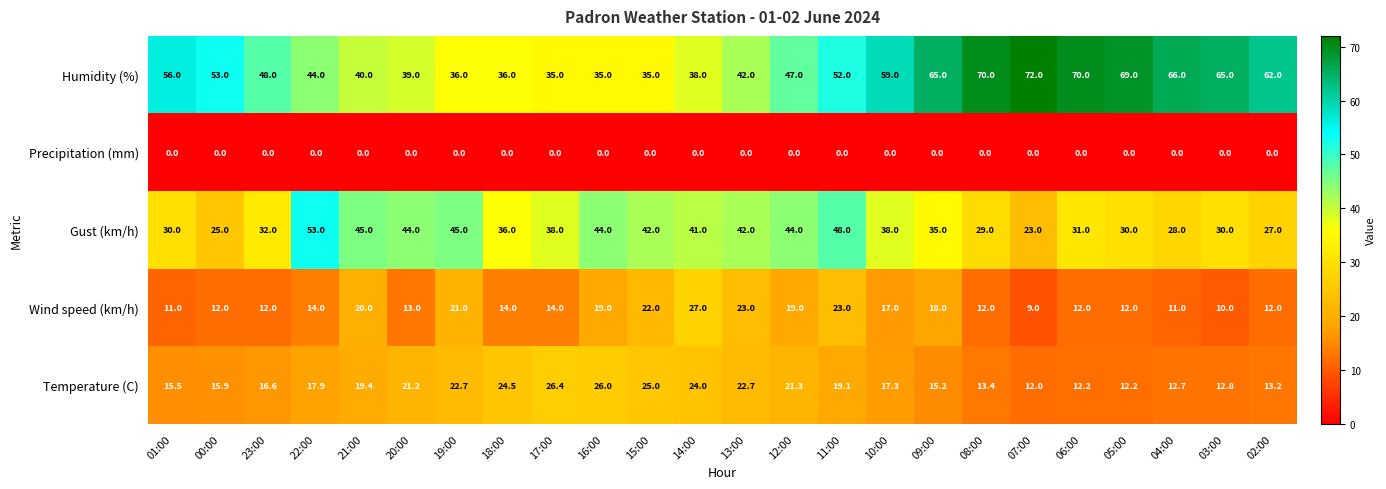

List the series in order of their peak value, highest first.

Humidity (%), Gust (km/h), Wind speed (km/h), Temperature (C), Precipitation (mm)